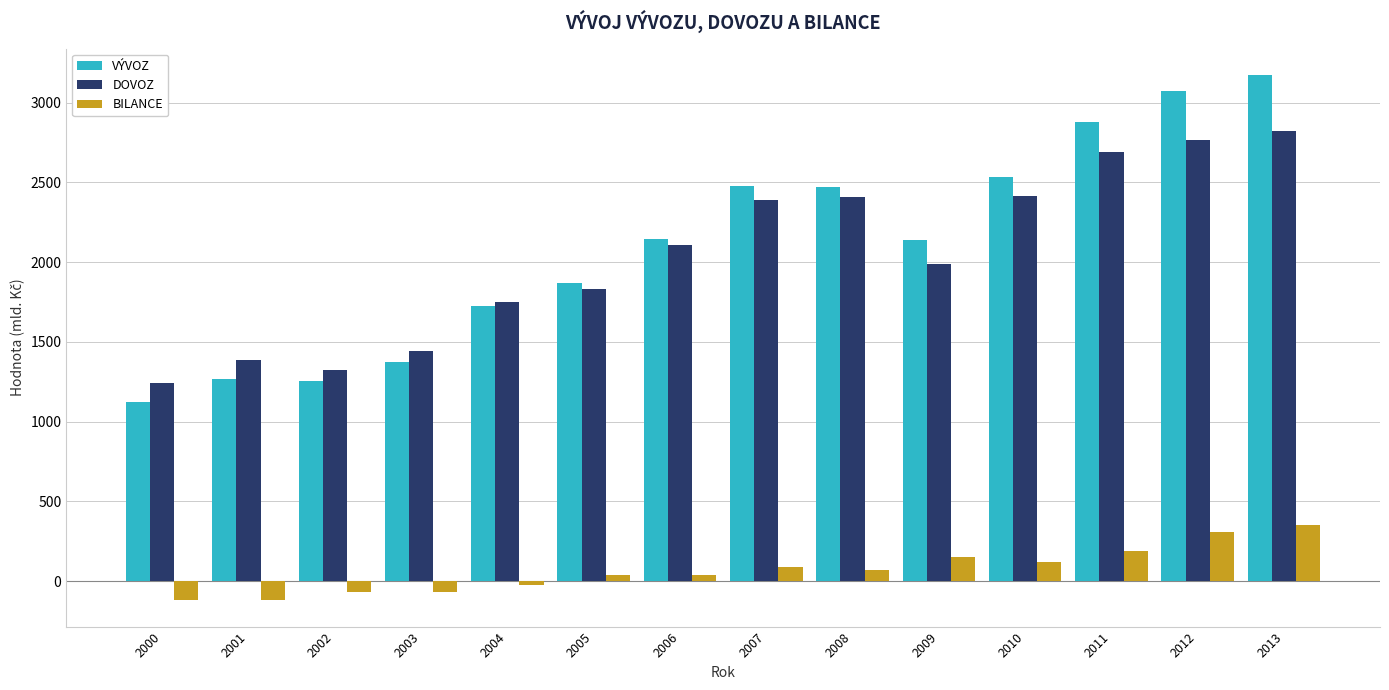

What are all the series names shown in the legend?

VÝVOZ, DOVOZ, BILANCE